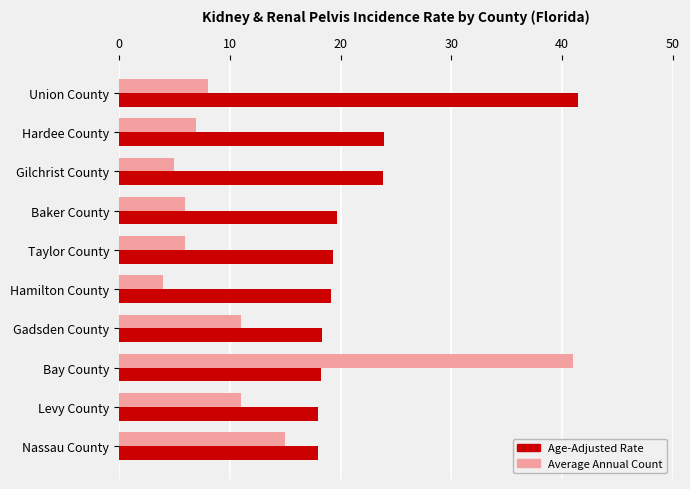

Rank the series by their average value, from lowest to highest.

Average Annual Count, Age-Adjusted Rate